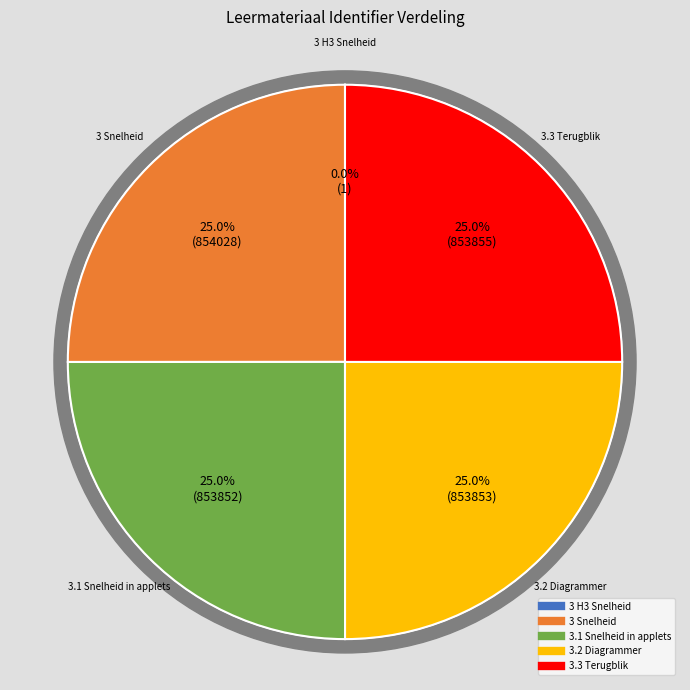

Which slice is the smallest?

3 H3 Snelheid